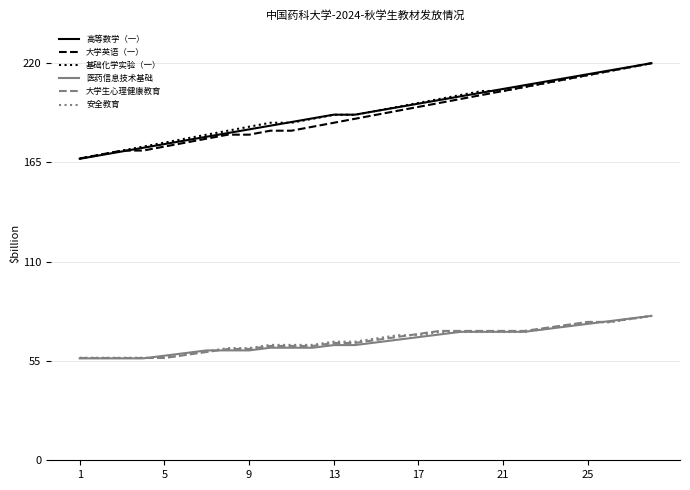

Count the number of data series in this chart.

6